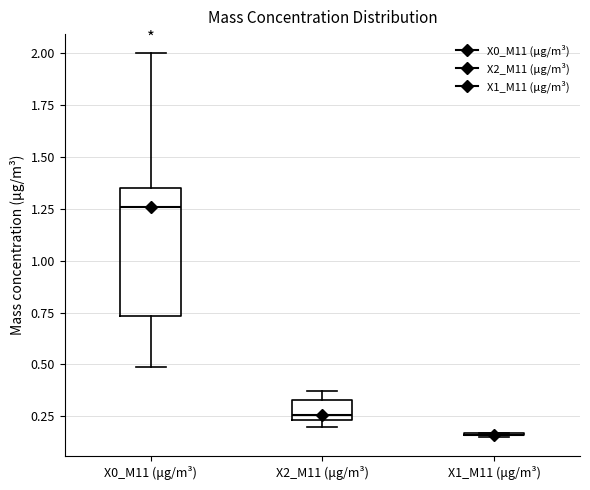

Which box is the tallest, from its lower edge to its upper edge?

X0_M11 (μg/m³)